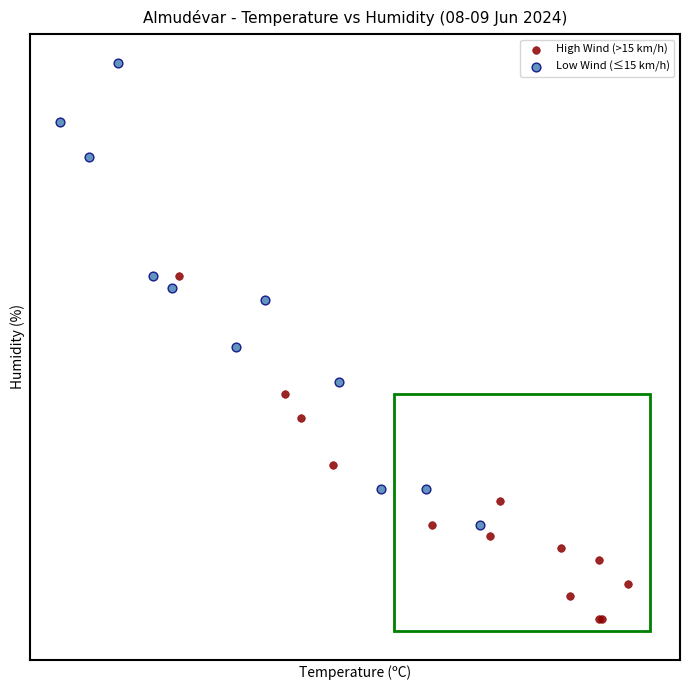

Which series has the largest Y range (max minus min)?

Low Wind (≤15 km/h)